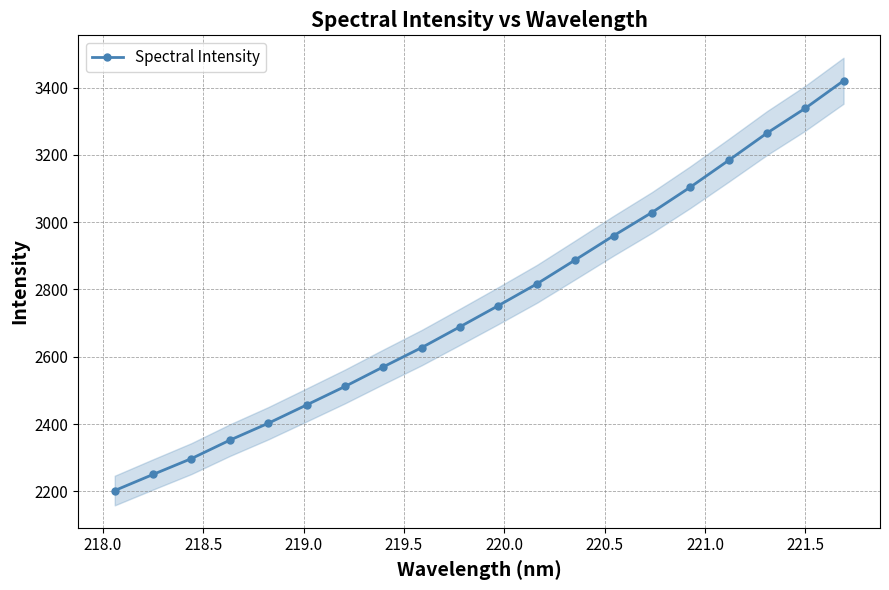

How many series are shown in this chart?

1